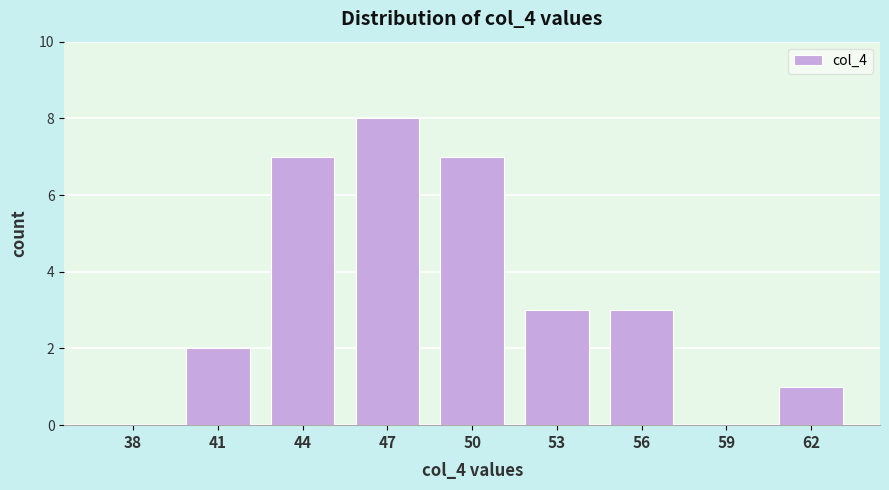

Reading left to right, transcribe all the data shown in this chart.

38=0	41=2	44=7	47=8	50=7	53=3	56=3	59=0	62=1